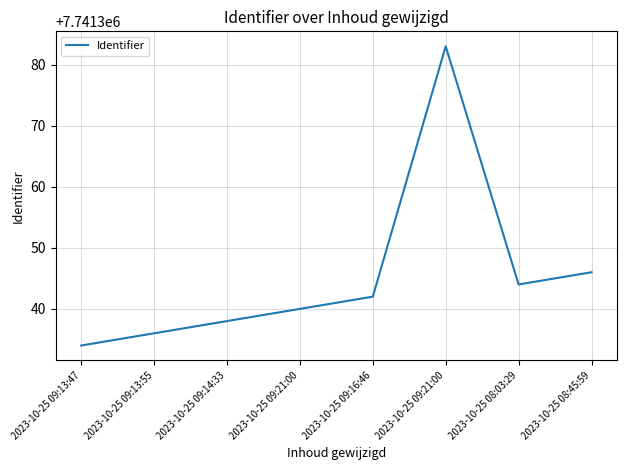

Rank the categories by value from lowest to highest.

2023-10-25 09:13:47, 2023-10-25 09:13:55, 2023-10-25 09:14:33, 2023-10-25 09:21:00, 2023-10-25 09:16:46, 2023-10-25 08:03:29, 2023-10-25 08:45:59, 2023-10-25 09:21:00